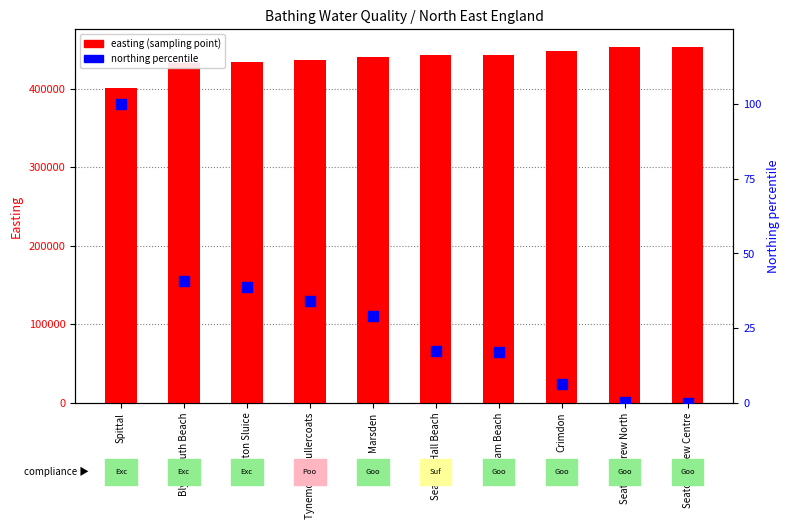

Which series contains the highest Y value?

easting (sampling point)